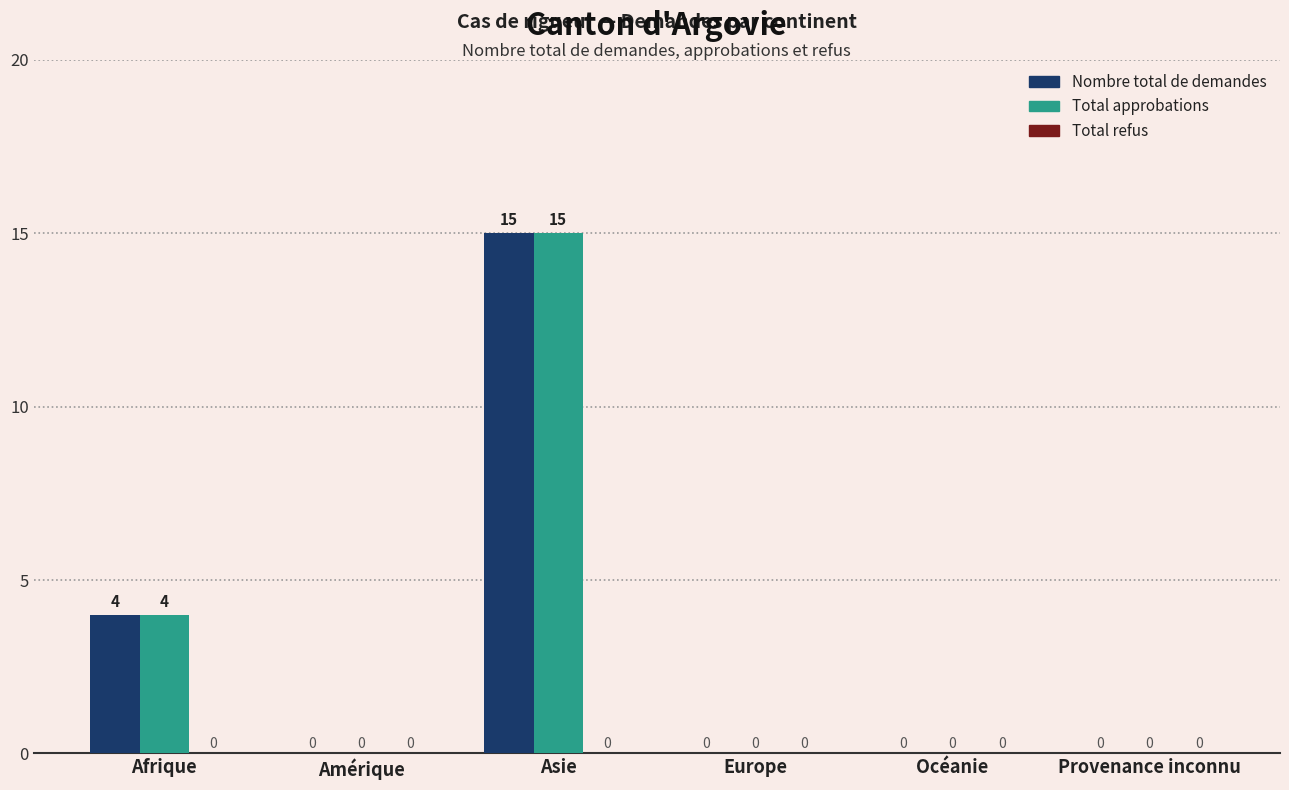

How many data points in Nombre total de demandes are above 0?

2